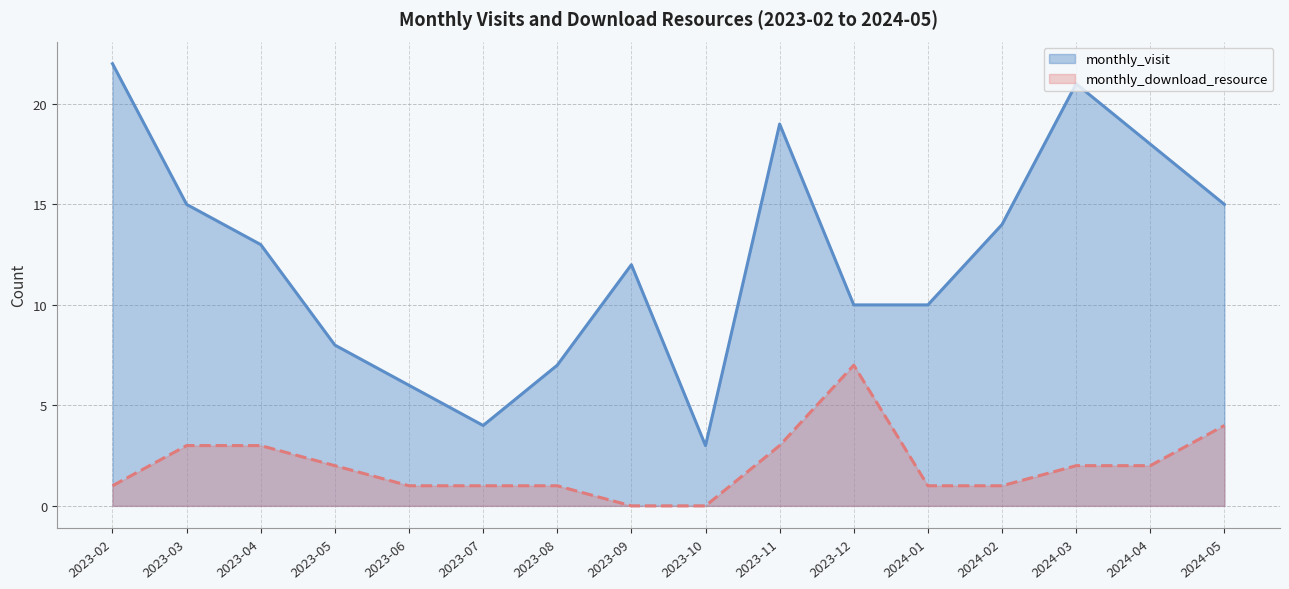

At which category is the sum across all series the highest?

2023-02